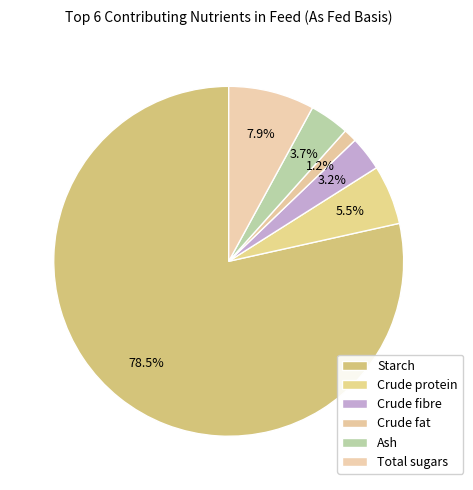

How many slices are in this pie chart?

6